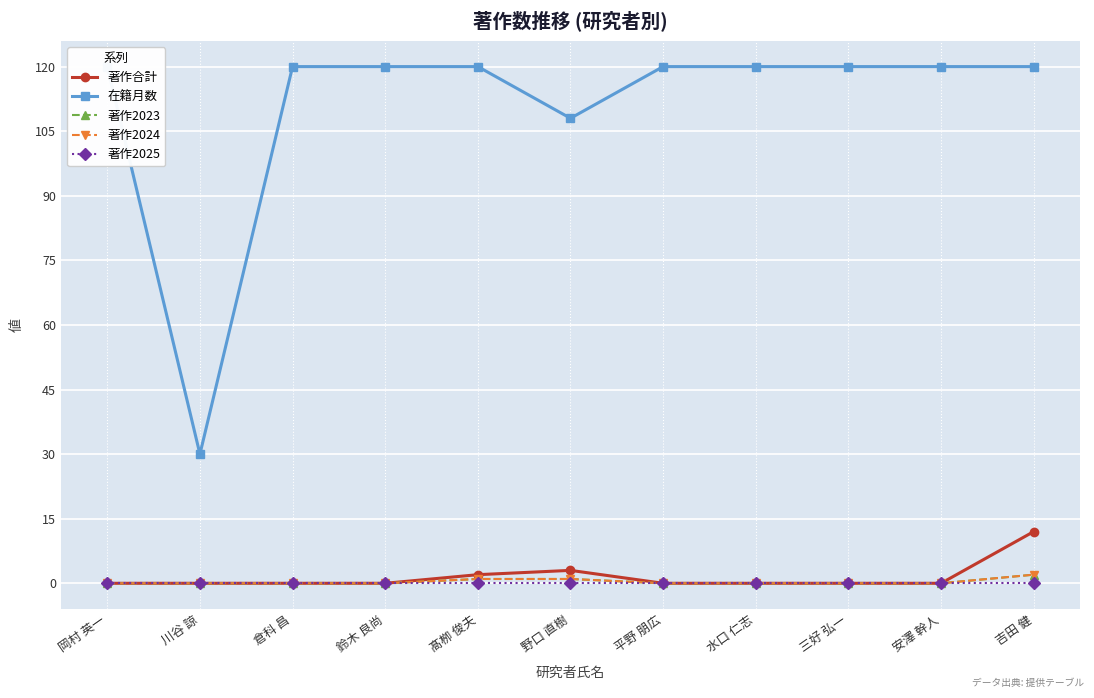

At 吉田 健, list the series in order from smallest to largest.

著作2025, 著作2023, 著作2024, 著作合計, 在籍月数